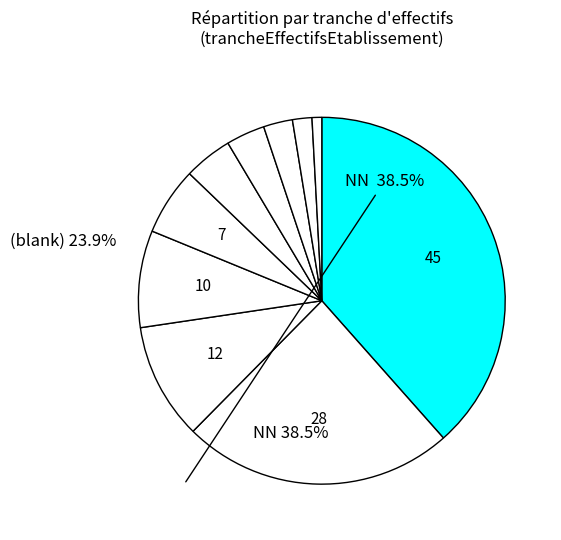

Rank the categories by value from lowest to highest.

00, 41, 32, 31, 22, 21, 12, 11, 02, 01, 03, NN